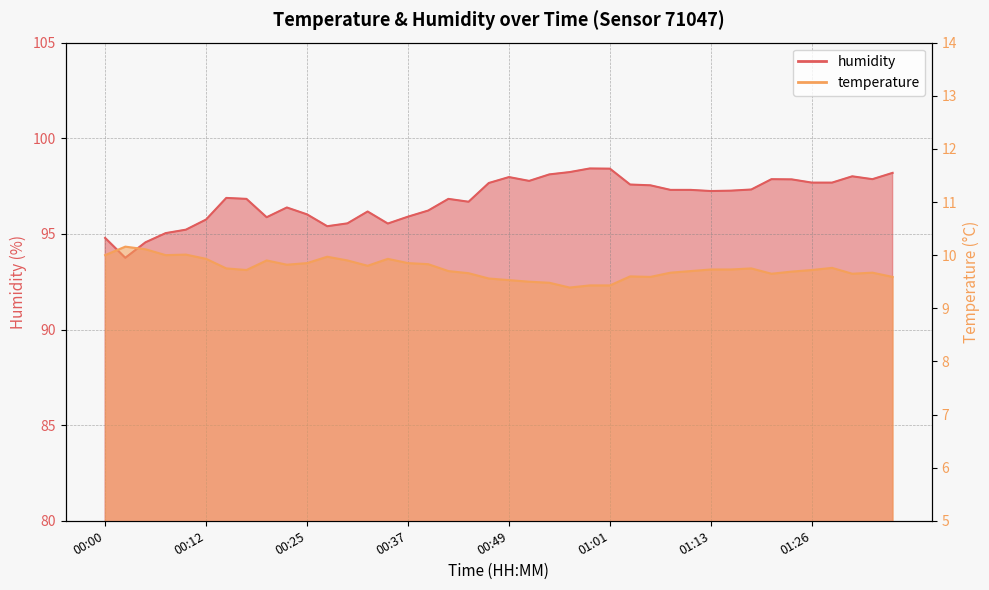

The value of humidity at 00:25 is 96.0. True or false?

True